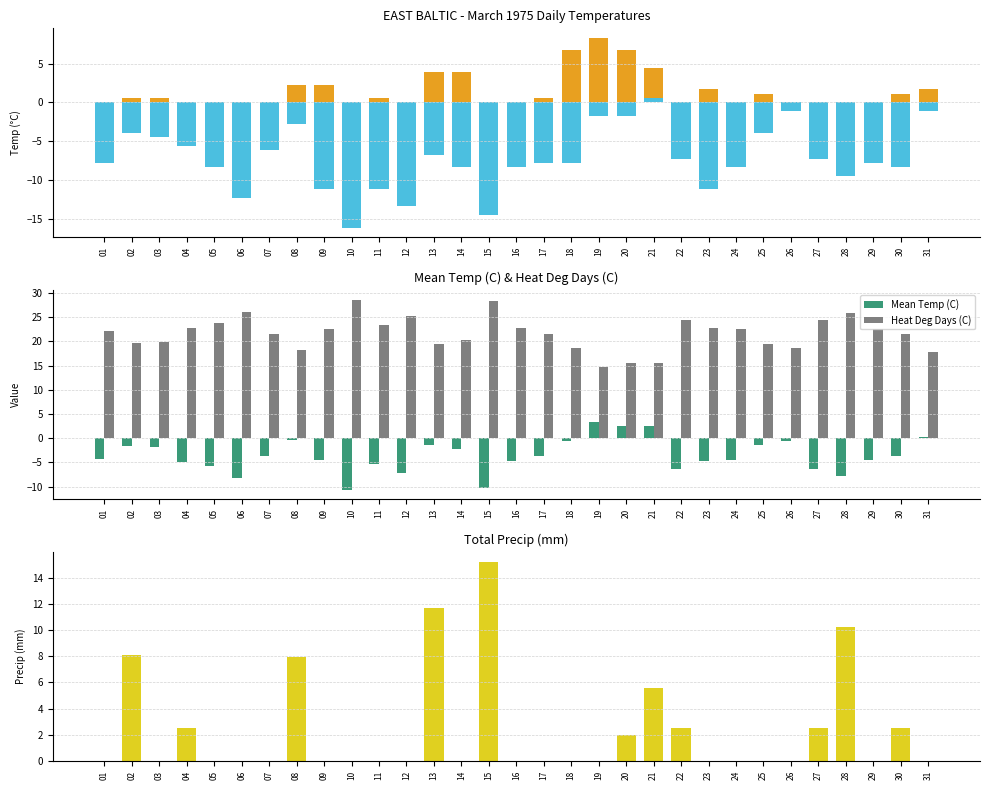

What is the difference between the Heat Deg Days (C) values at 02 and 22?

4.7